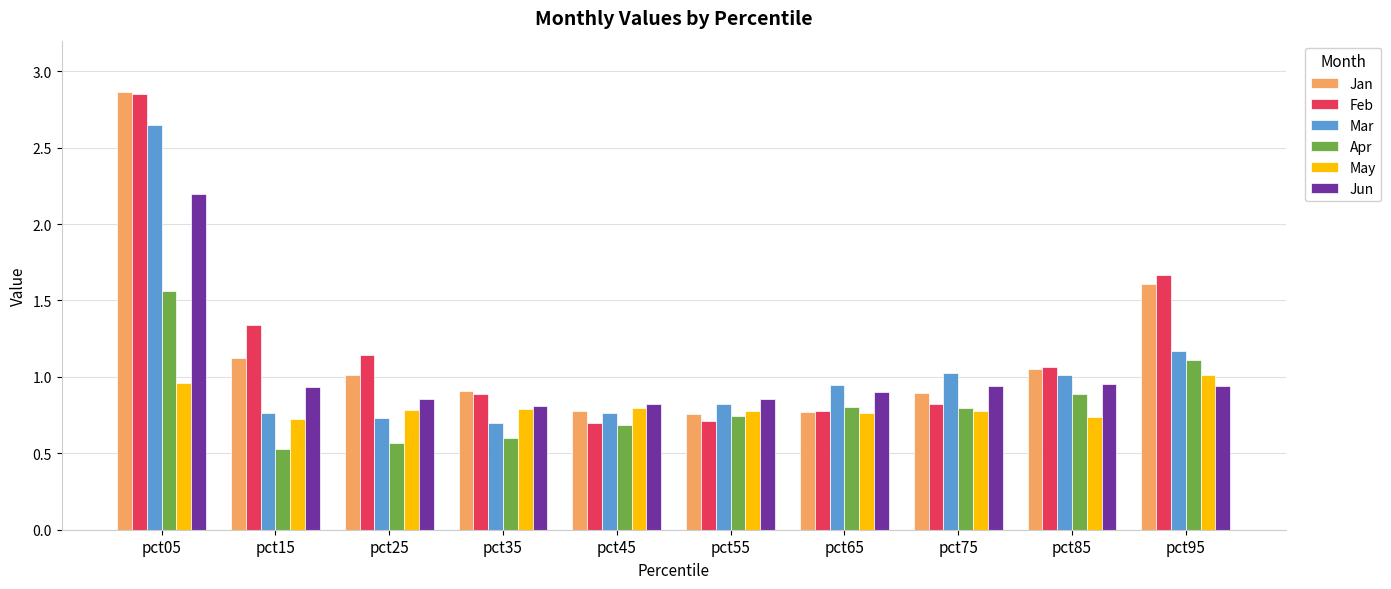

Is it true that Jan equals 0.8 at pct45?

True